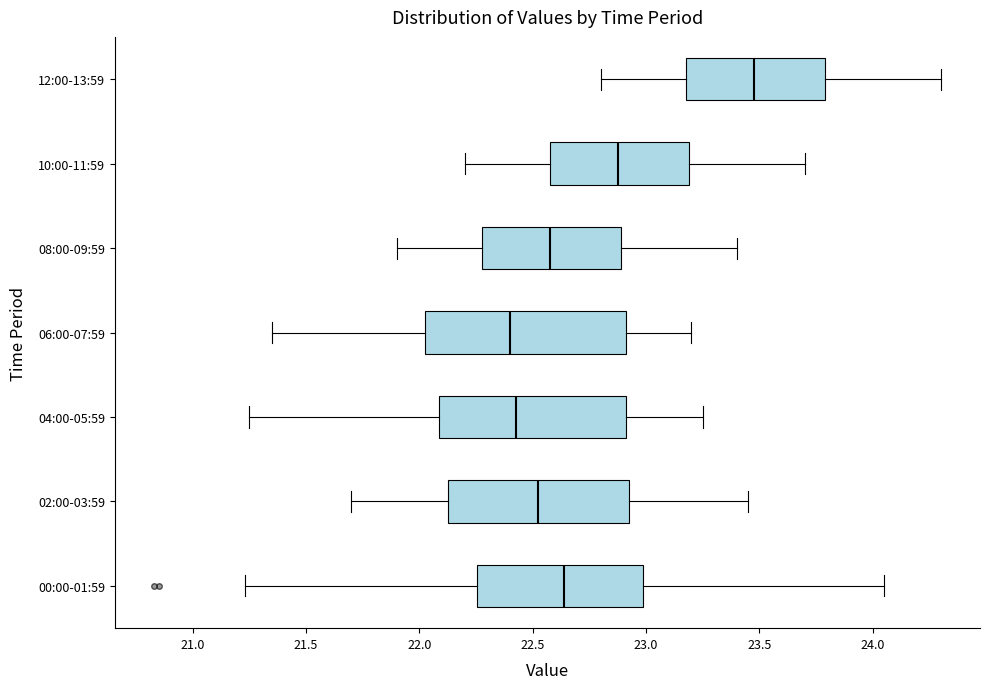

Reading bottom to top, transcribe this box plot: for each box, give where its median line is, the range the box spans, and where its two whiskers end, as read against the x-axis. The values are not printed on the chart, so give them approximately, as read against the axis.

00:00-01:59: median 22.65, box 22.25 to 23.00, whiskers 21.25 to 24.05
02:00-03:59: median 22.55, box 22.15 to 22.95, whiskers 21.70 to 23.45
04:00-05:59: median 22.45, box 22.10 to 22.90, whiskers 21.25 to 23.25
06:00-07:59: median 22.40, box 22.05 to 22.90, whiskers 21.35 to 23.20
08:00-09:59: median 22.60, box 22.30 to 22.90, whiskers 21.90 to 23.40
10:00-11:59: median 22.90, box 22.60 to 23.20, whiskers 22.20 to 23.70
12:00-13:59: median 23.50, box 23.20 to 23.80, whiskers 22.80 to 24.30